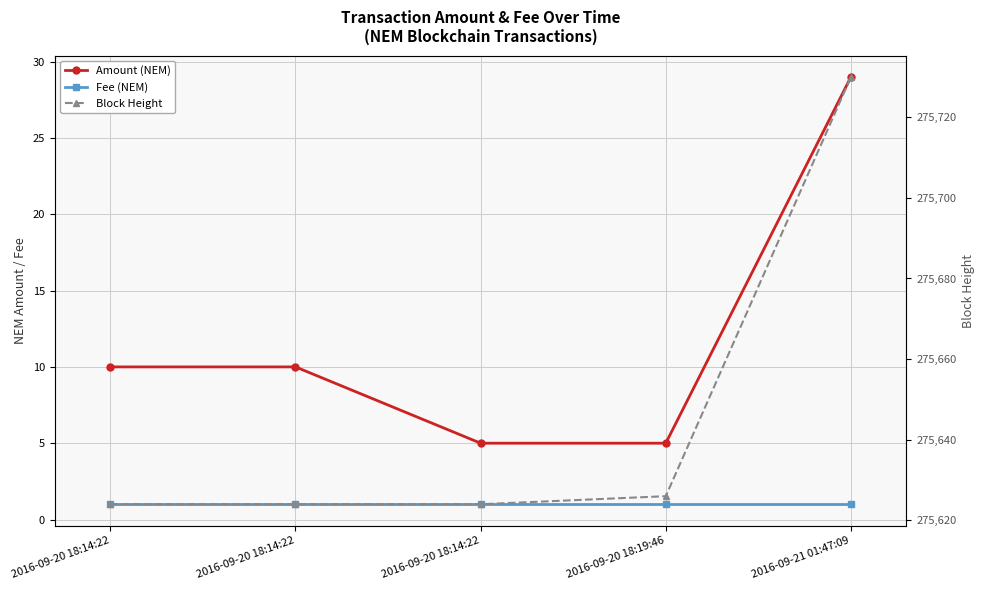

How many data points in Amount (NEM) are above 10?

1